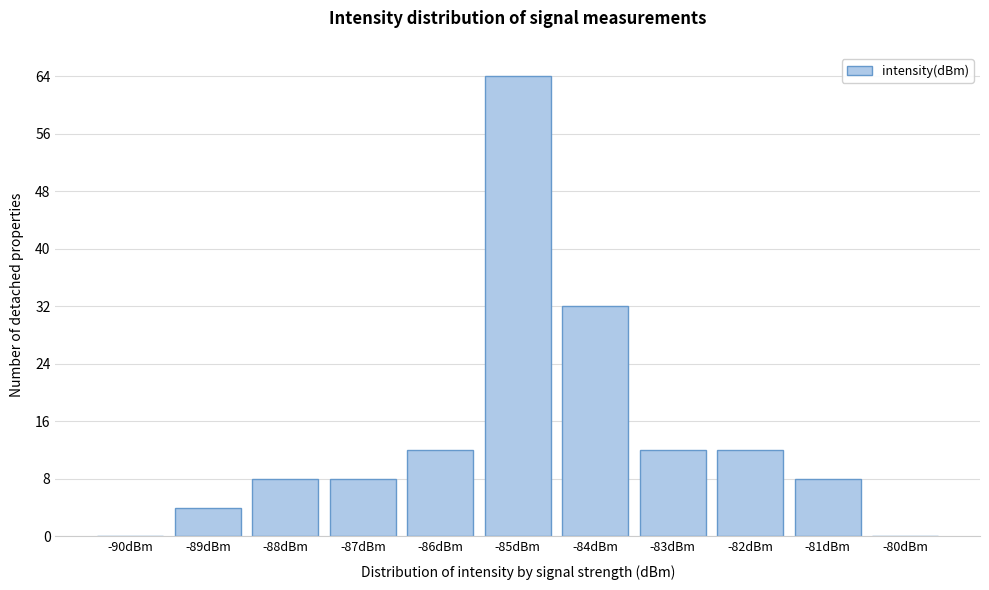

Reading left to right, what are all the values shown in this chart?

-90dBm=0	-89dBm=4	-88dBm=8	-87dBm=8	-86dBm=12	-85dBm=64	-84dBm=32	-83dBm=12	-82dBm=12	-81dBm=8	-80dBm=0